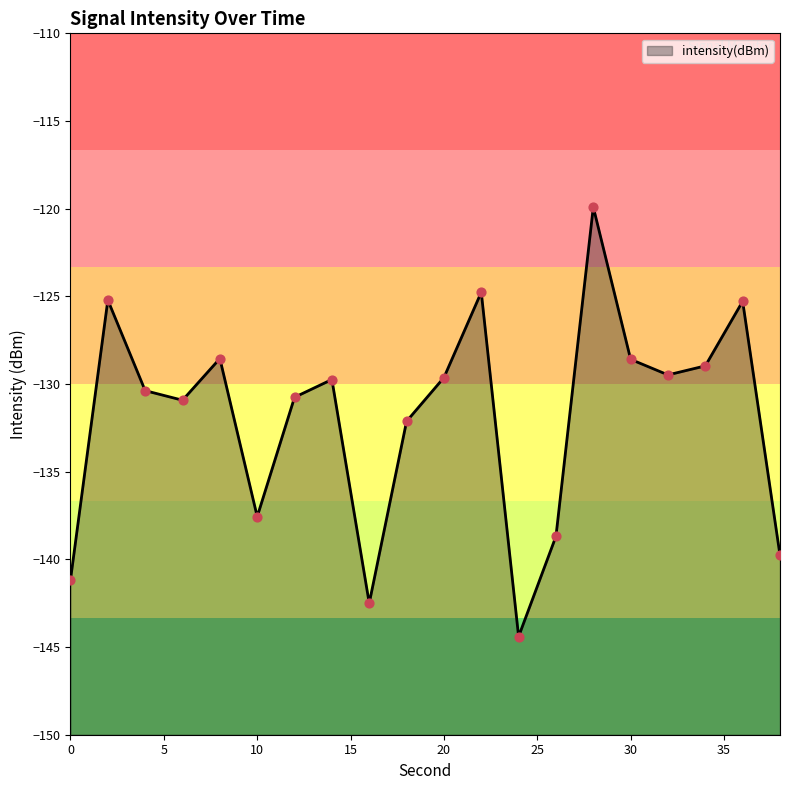

What is the change in value from 10 to 26?

-1.1